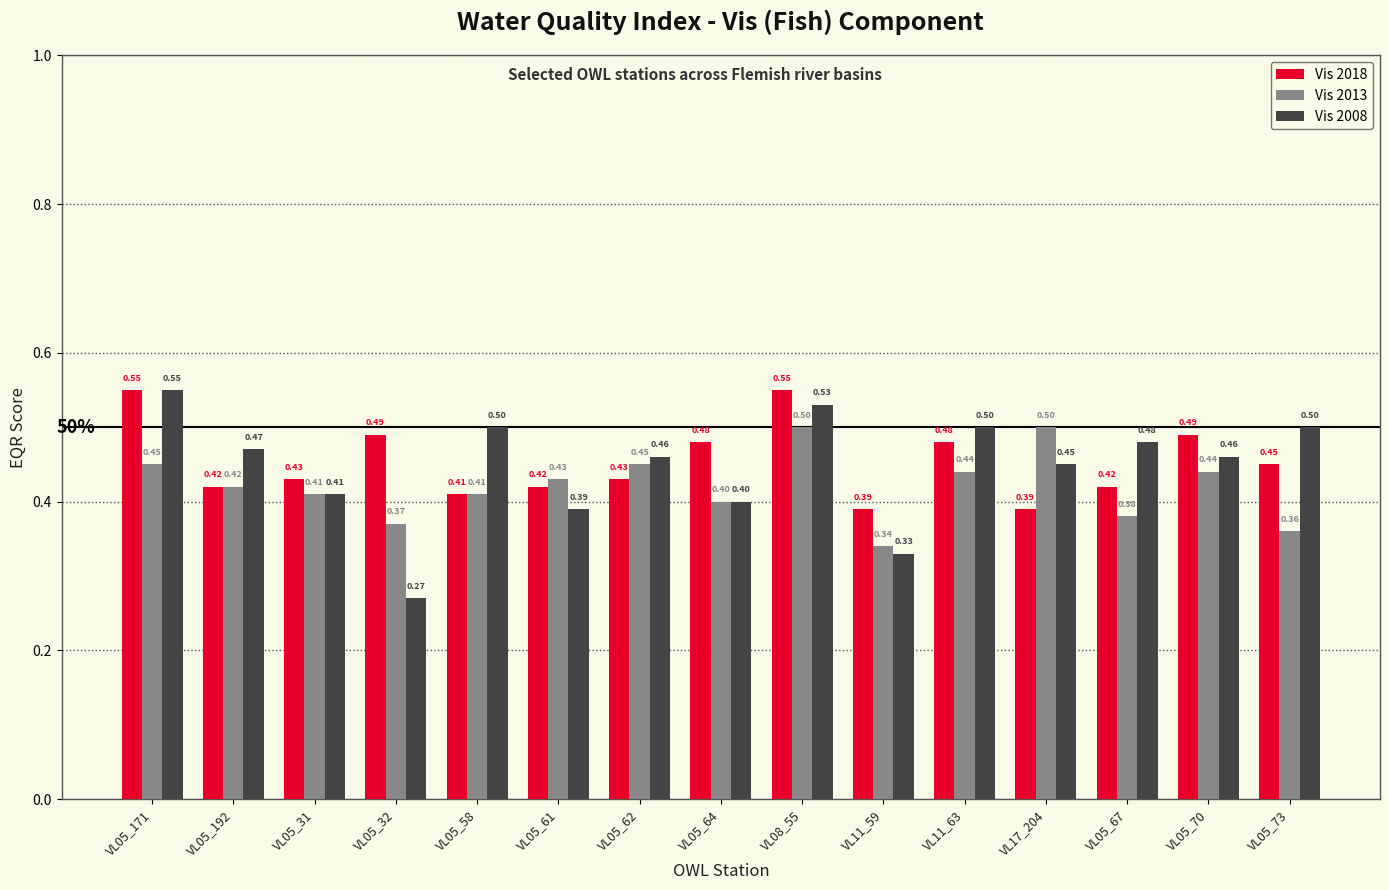

Which series changed the most between VL11_59 and VL17_204?

Vis 2013